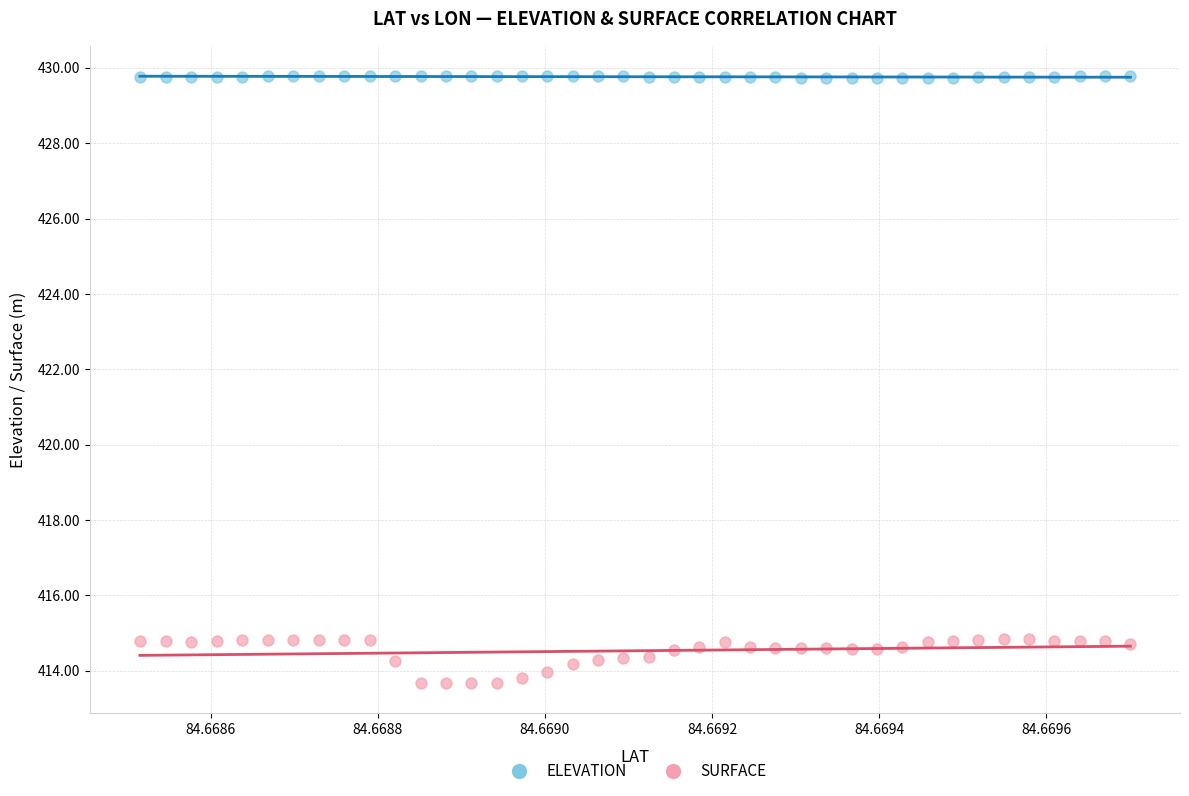

Which series has the widest spread of Y values?

SURFACE